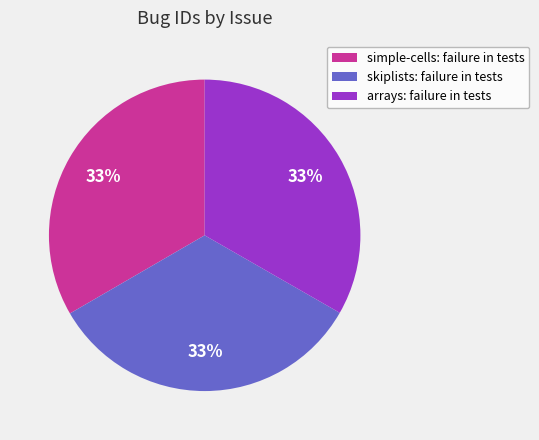

The simple-cells: failure in tests slice represents 33% of the pie. True or false?

True